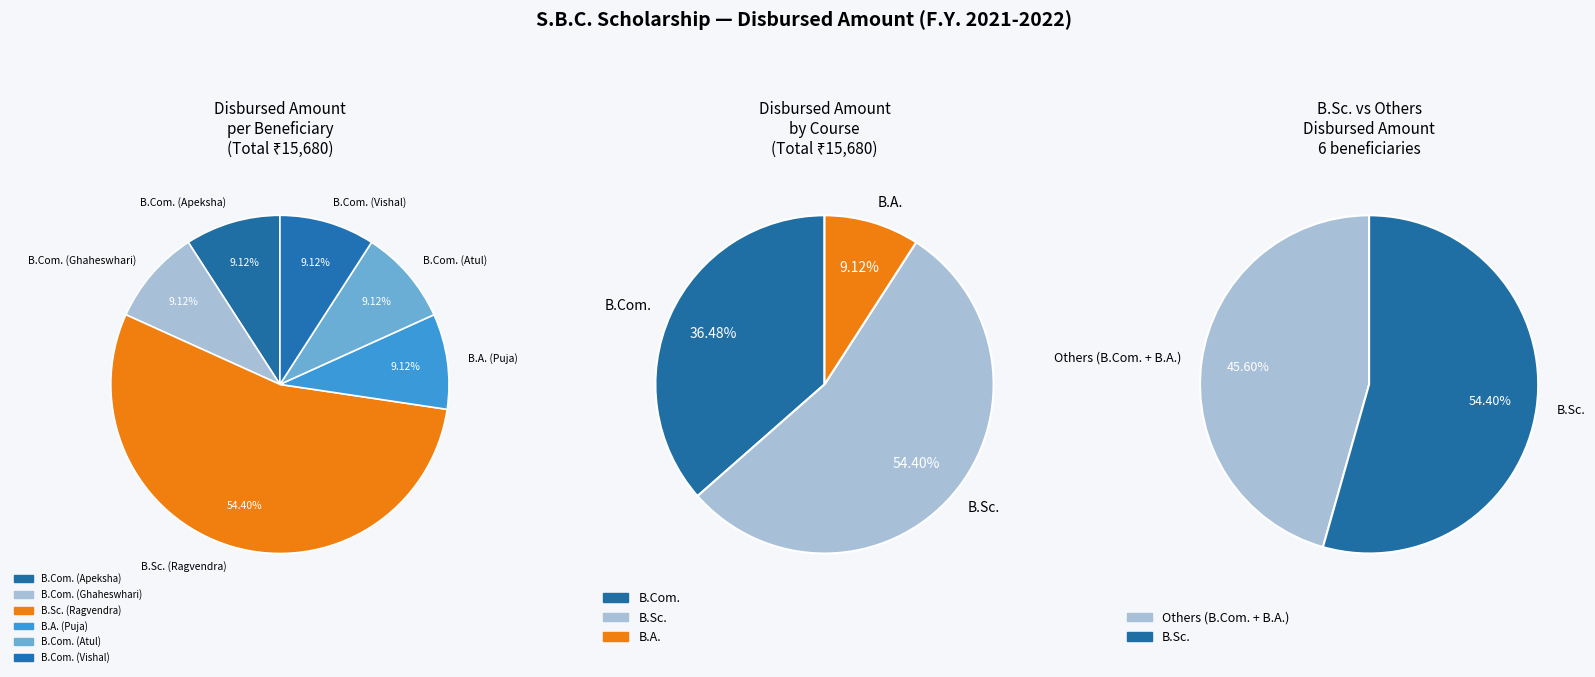

What is the smallest slice in the pie chart?

B.Com. (Apeksha)